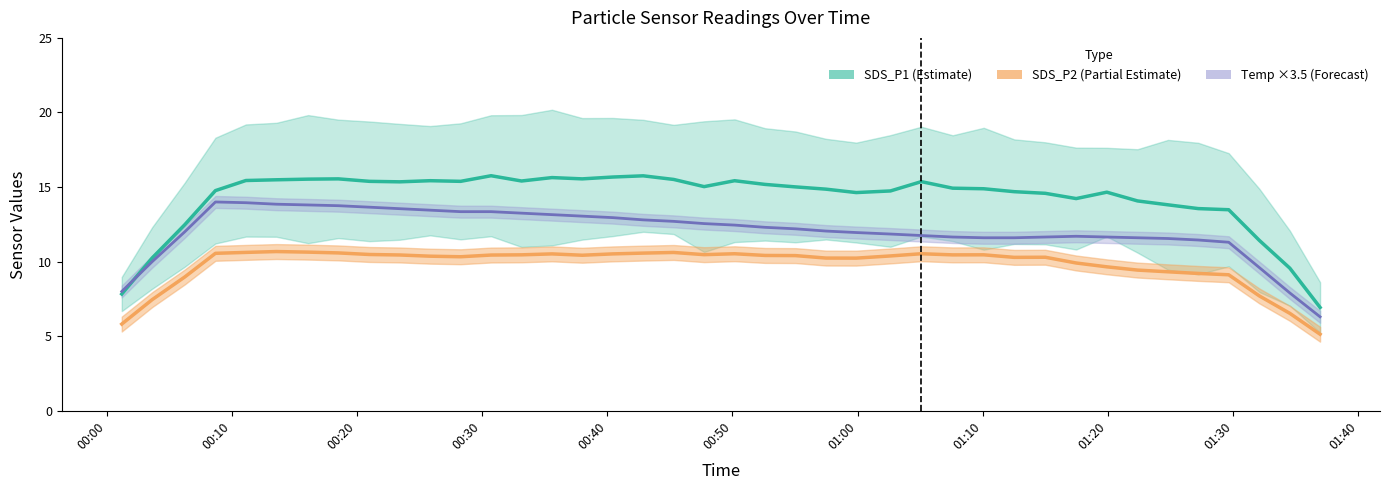

True or false: Temp and SDS_P2 cross at least once.

False